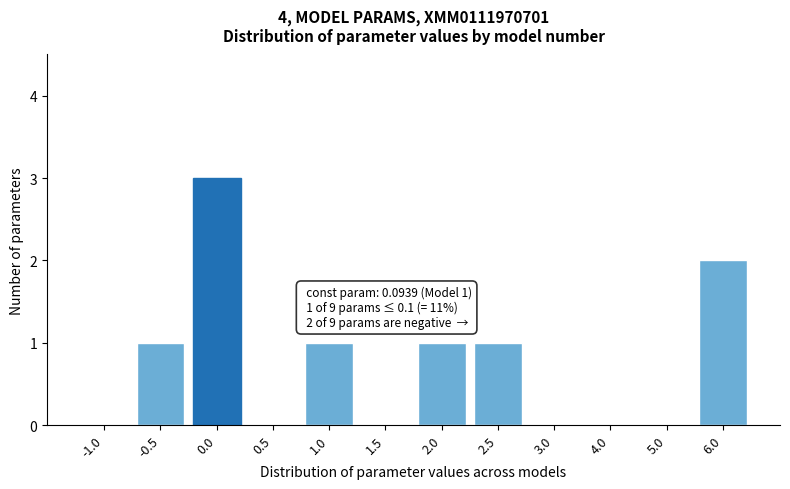

Reading left to right, extract all data points from this chart.

-1.0=0	-0.5=1	0.0=3	0.5=0	1.0=1	1.5=0	2.0=1	2.5=1	3.0=0	4.0=0	5.0=0	6.0=2